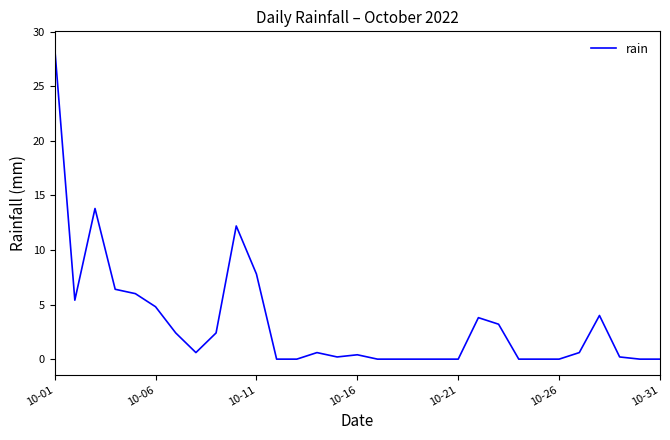

What is the difference between the maximum and minimum values?

28.6